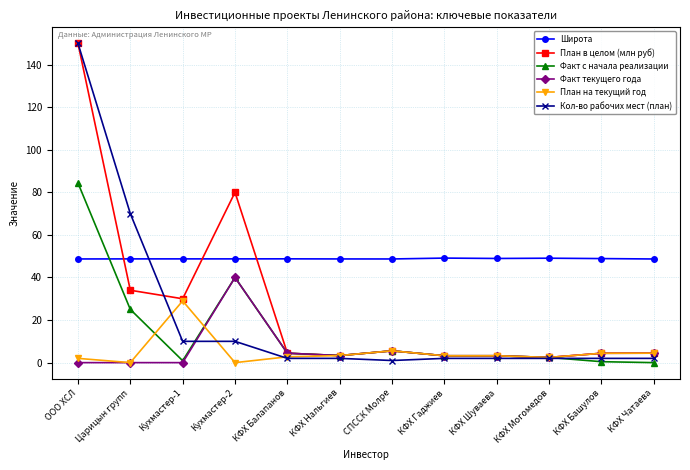

Which series has the largest range (max minus min)?

Кол-во рабочих мест (план)